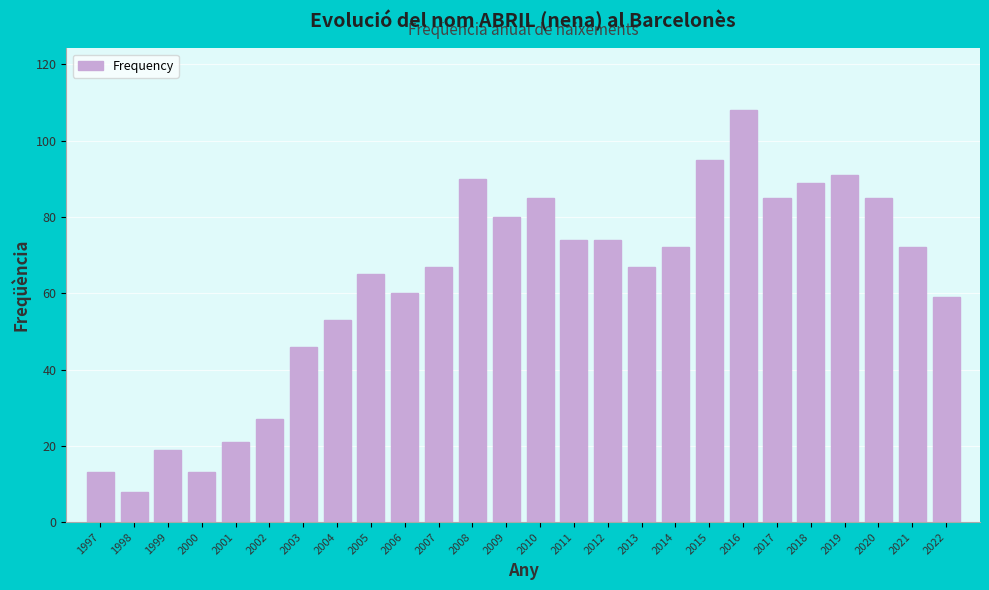

Reading left to right, list all the values displayed in this chart.

13	8	19	13	21	27	46	53	65	60	67	90	80	85	74	74	67	72	95	108	85	89	91	85	72	59